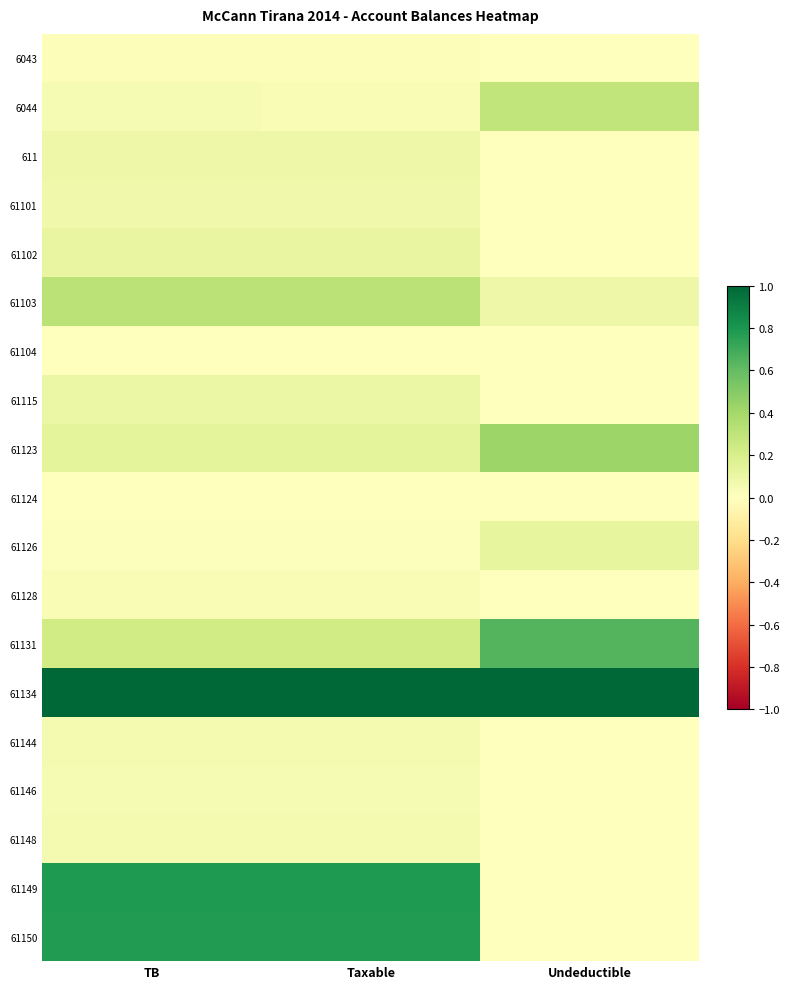

At which category is the sum across all series the highest?

Taxable